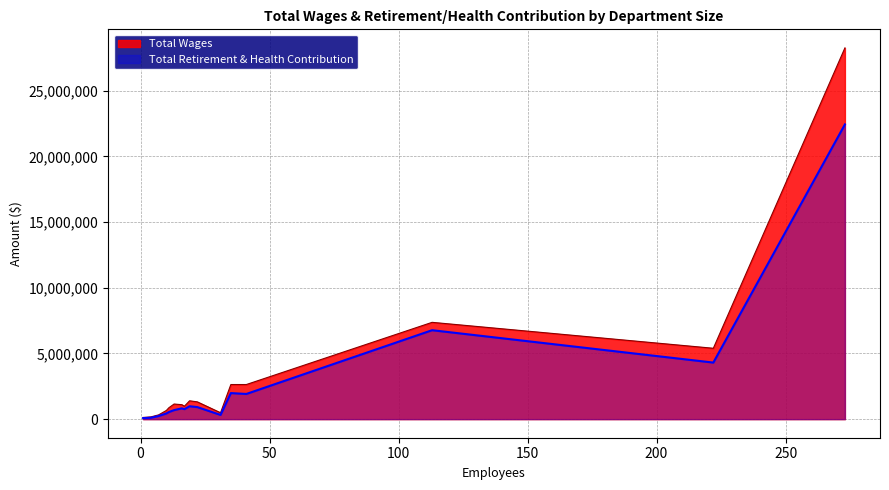

Reading left to right, what are all the values shown in this chart?

Total Wages: Non Departmental=129807	City Treasurer=171297	City Clerk=326306	Parking & Outsource Operations=661920	Personnel=873134	Mayor And City Council=1151247	Residential Sound Insulation=1101762	Section 8, Housing & Cdbg=983674	Administration=1396951	Information Technology & Commu=1315927	Legal Department=487199	Finance=2635083	Comm & Economic Development=2634878	Recreation, Parks & Comm Svcs=7367393	Public Works=5394267	Police=28249482
Total Retirement & Health Contribution: Non Departmental=79927	City Treasurer=107164	City Clerk=239166	Parking & Outsource Operations=433505	Personnel=543285	Mayor And City Council=687956	Residential Sound Insulation=823797	Section 8, Housing & Cdbg=761674	Administration=982179	Information Technology & Commu=918513	Legal Department=321969	Finance=1984185	Comm & Economic Development=1917472	Recreation, Parks & Comm Svcs=6768909	Public Works=4305436	Police=22426065